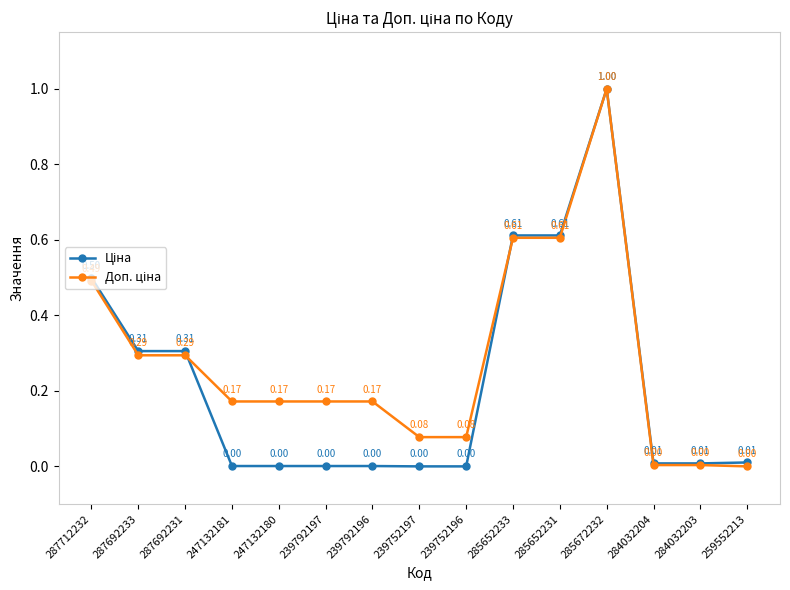

At which category is the sum across all series the highest?

285672232